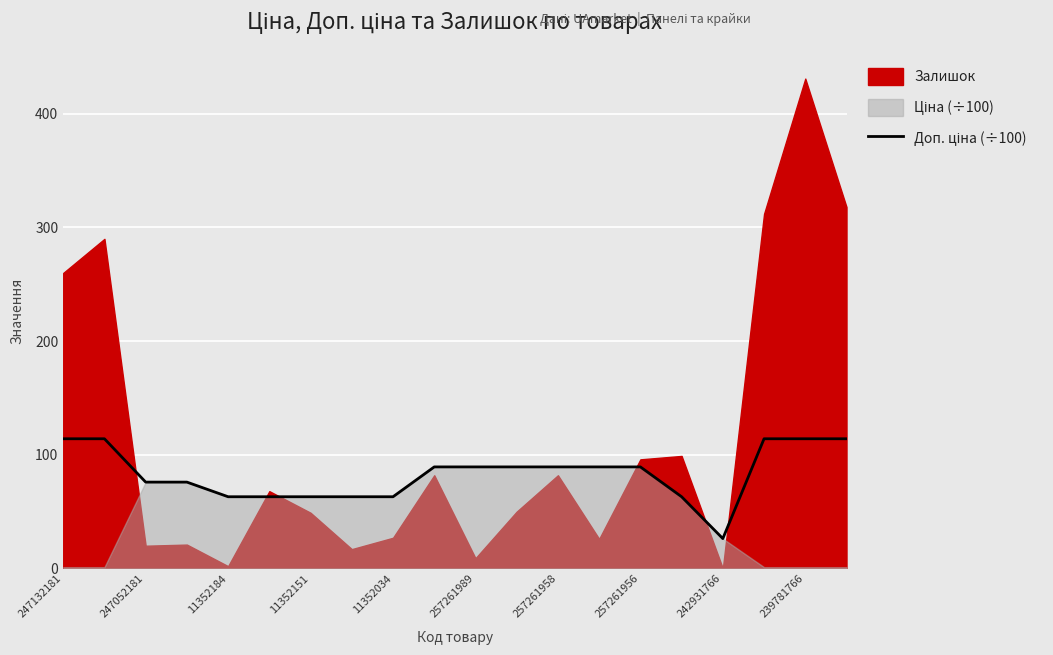

What is the approximate value at 239781766?

114.1